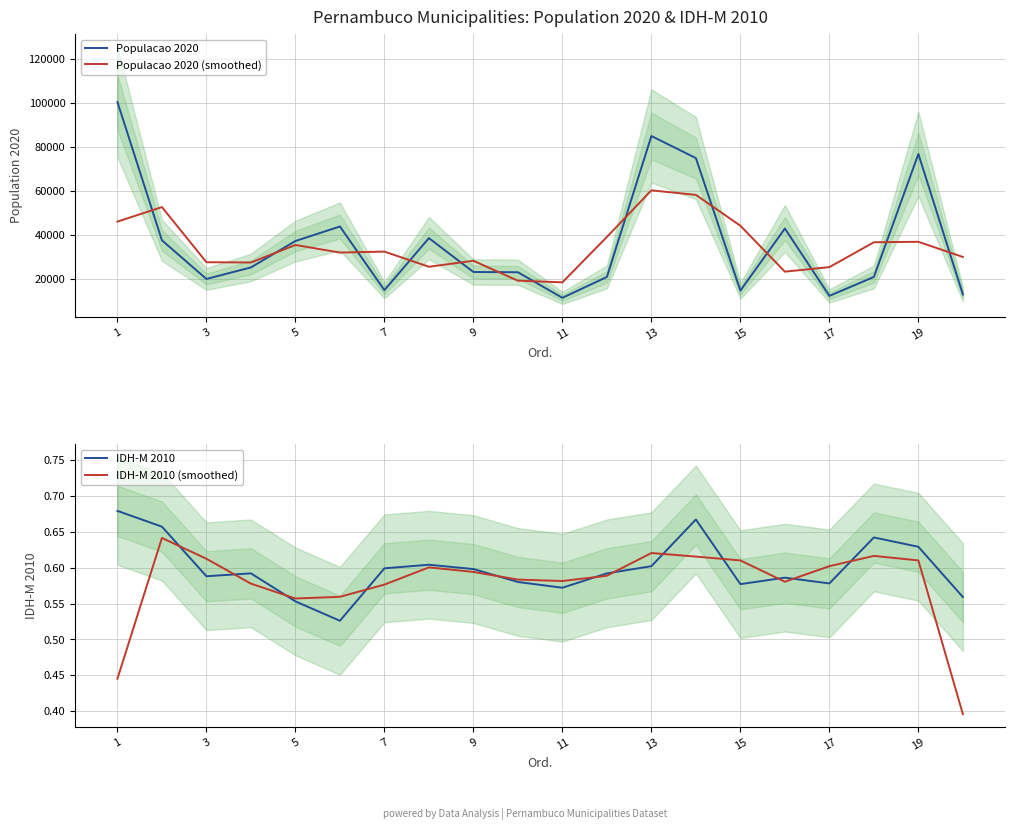

How many data points does each series have?

20